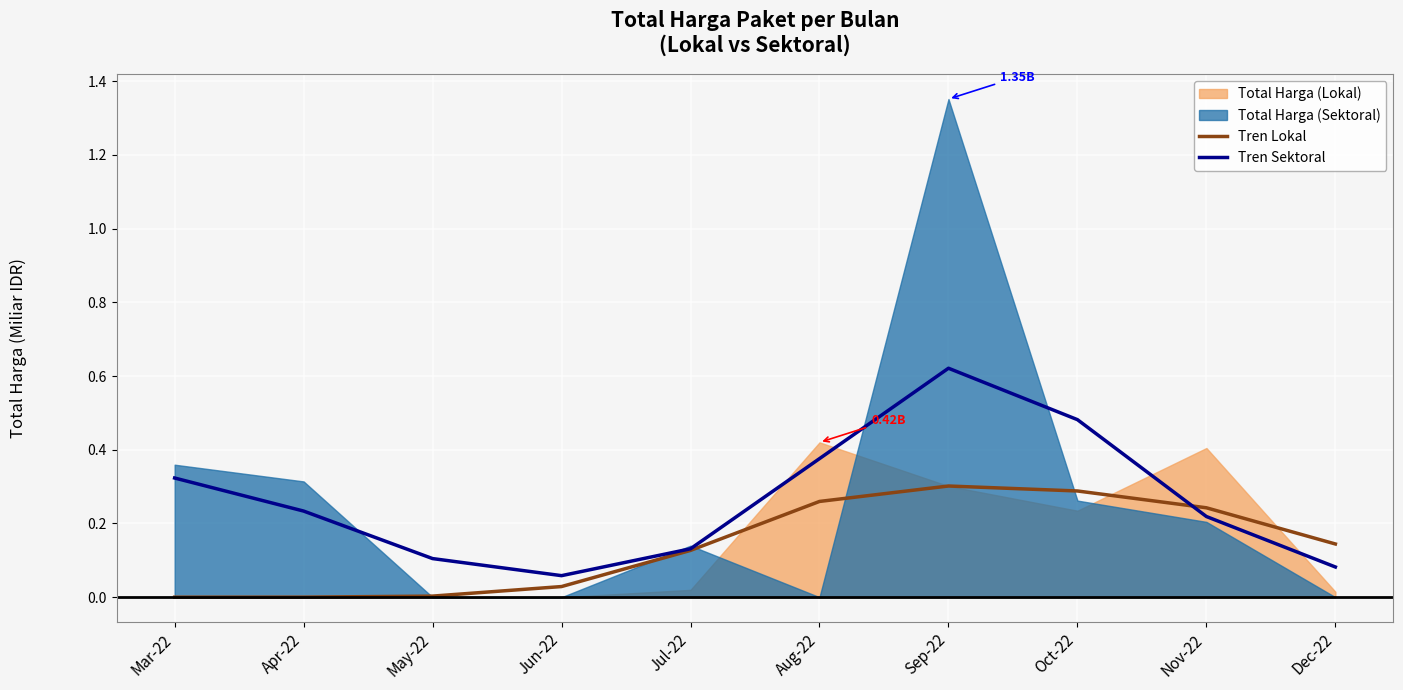

What is the label of the 7th point from the left?

Sep-22